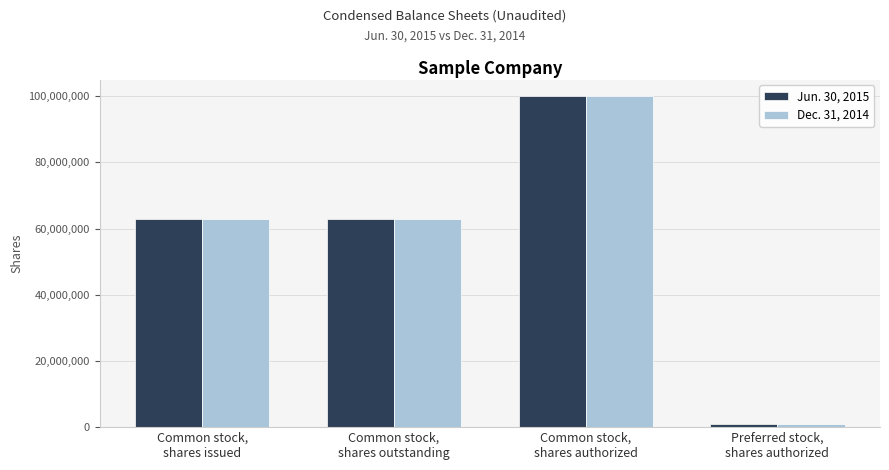

What is the approximate value of Dec. 31, 2014 at Common stock,
shares outstanding, to the nearest 50?

62821800